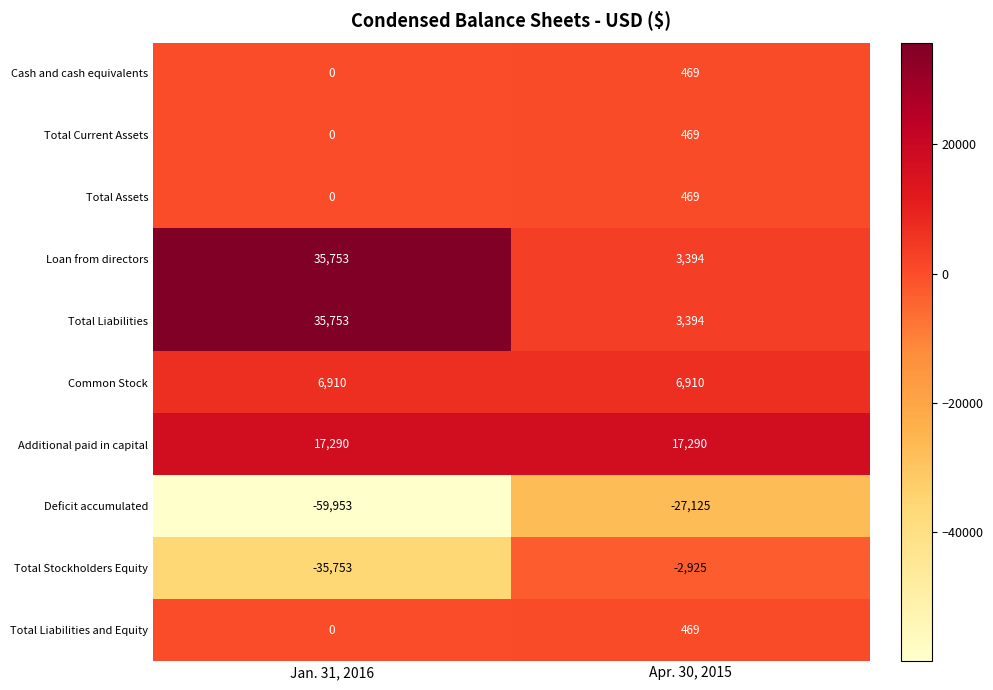

What is the sum of the Cash and cash equivalents values at Jan. 31, 2016 and Apr. 30, 2015?

469